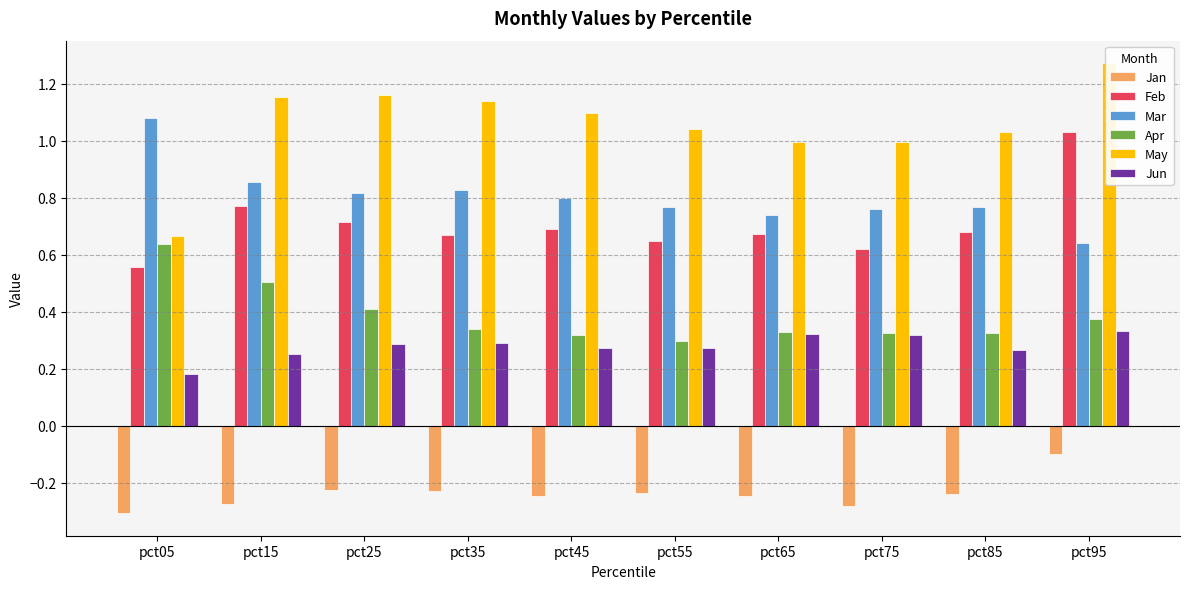

What is the average value of the Jun series?

0.3